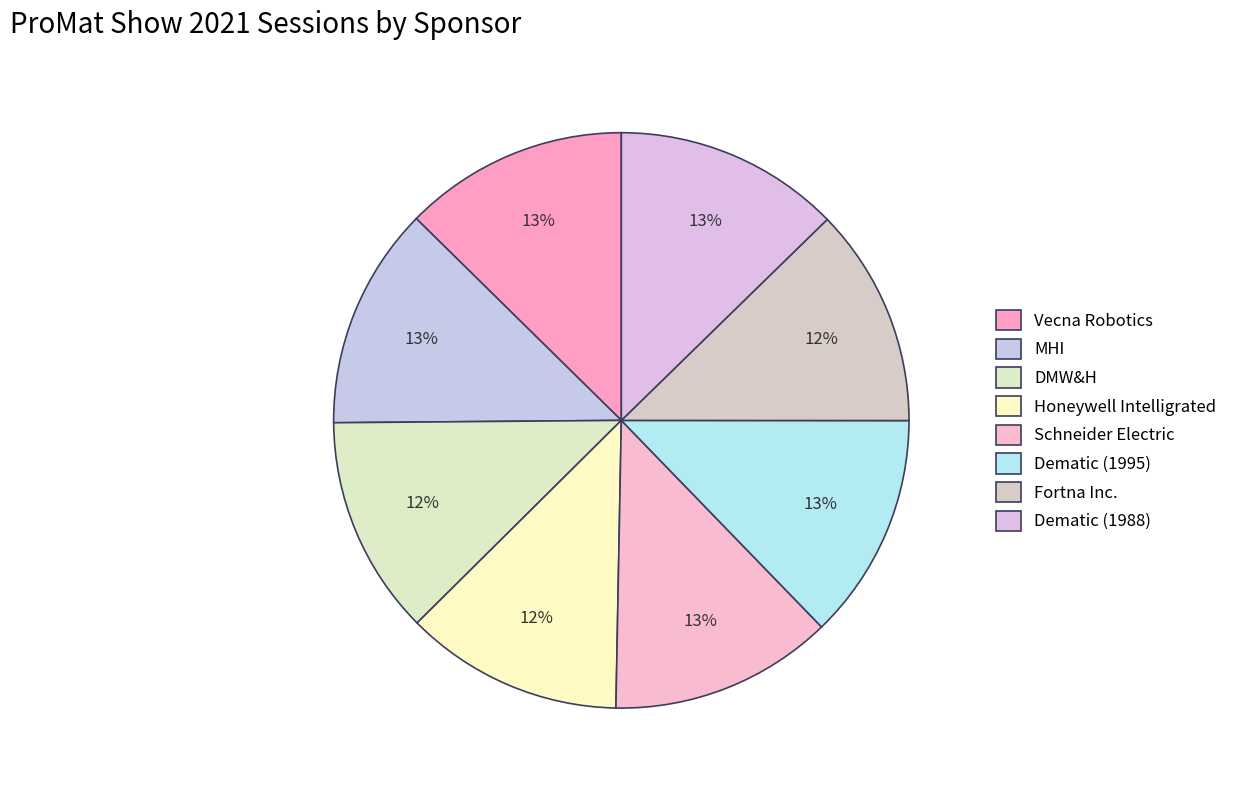

Count the number of slices in the pie.

8